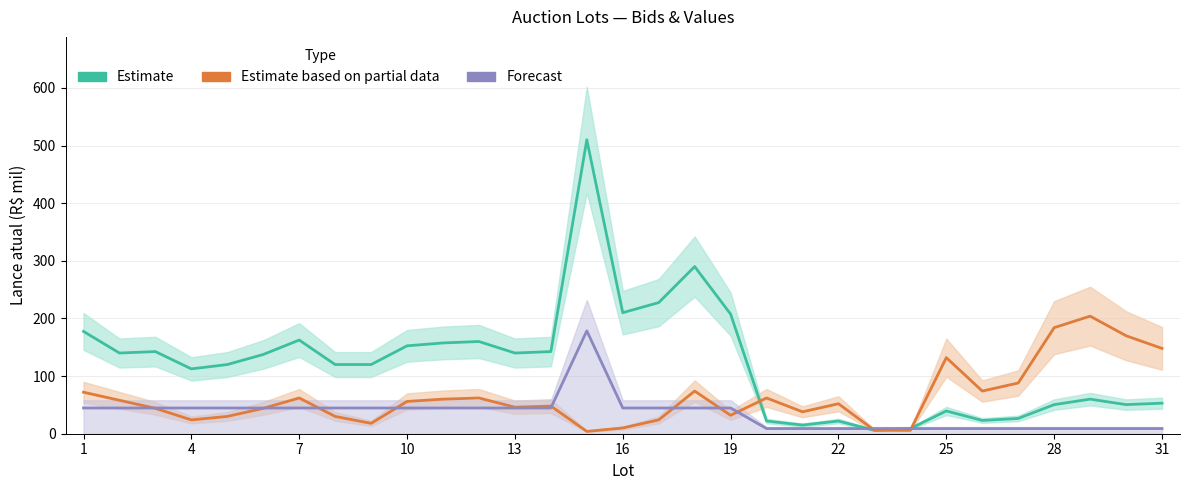

Rank the series by their average value, from lowest to highest.

Inc. mínimo (Forecast), Lances (Estimate based on partial data), Lance atual (Estimate)